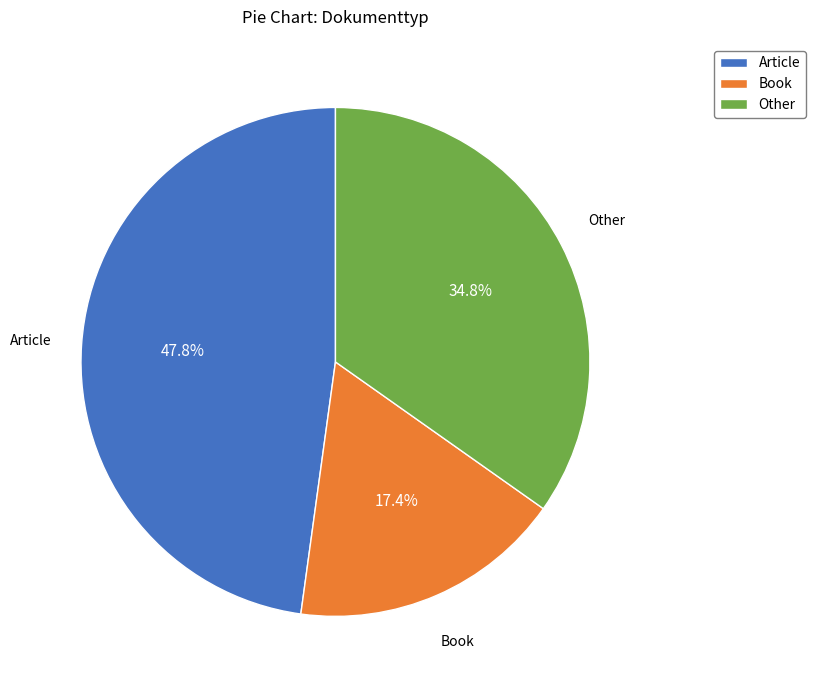

To the nearest percent, what is the average slice percentage?

33%